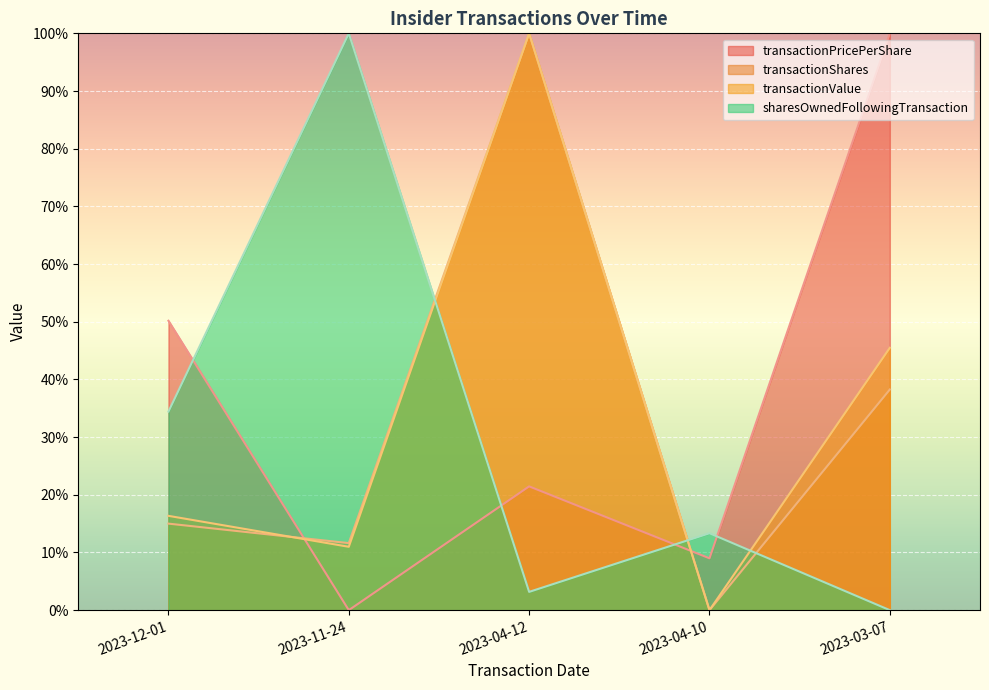

What is the sum of the transactionValue values at 2023-03-07 and 2023-12-01?

61.8